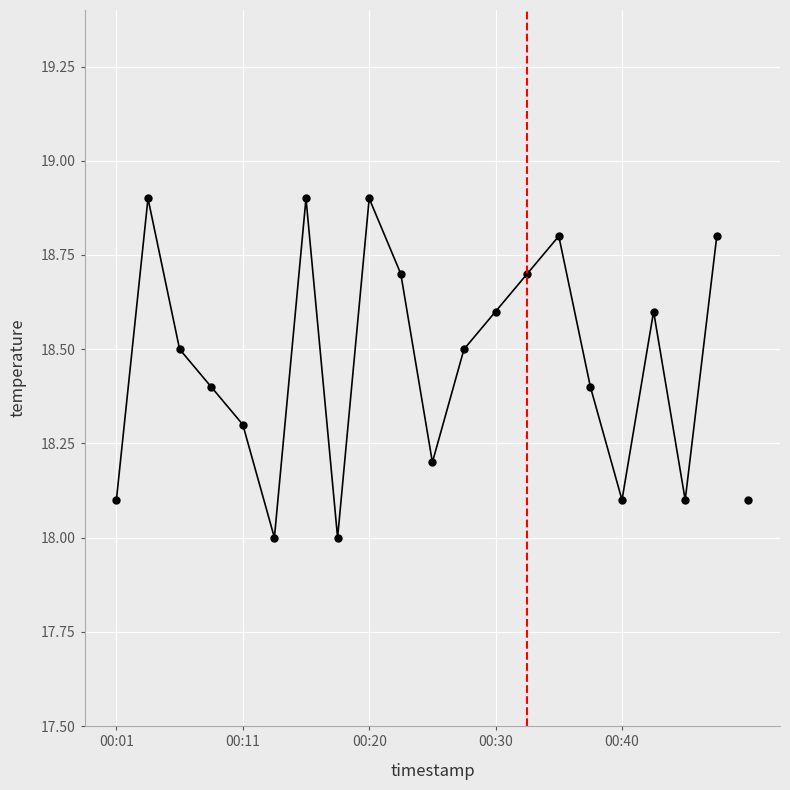

Reading left to right, transcribe all the data shown in this chart.

18.1	18.9	18.5	18.4	18.3	18.0	18.9	18.0	18.9	18.7	18.2	18.5	18.6	18.7	18.8	18.4	18.1	18.6	18.1	18.8